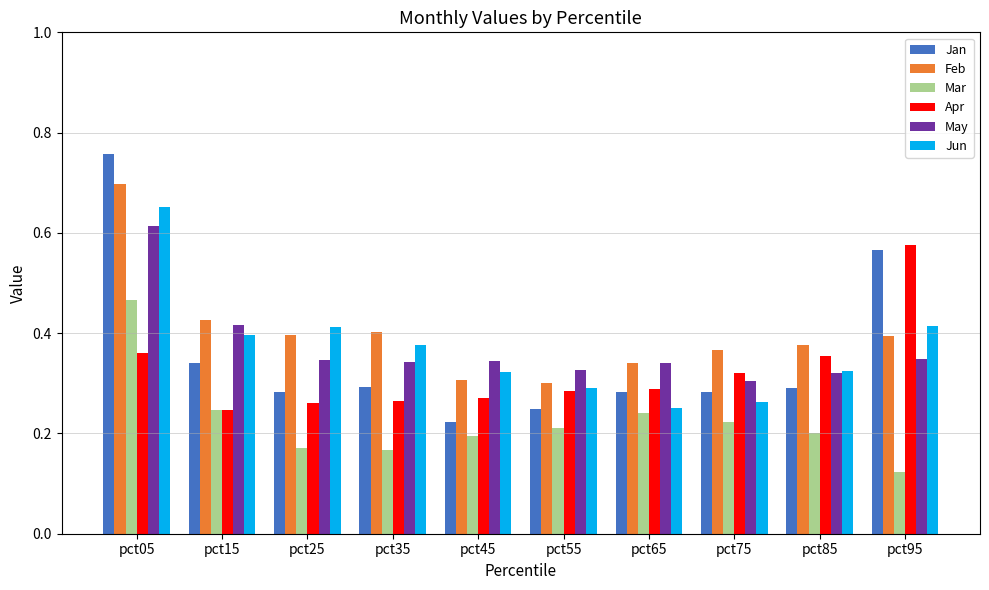

True or false: Feb has a value of 0.3 at pct55.

True